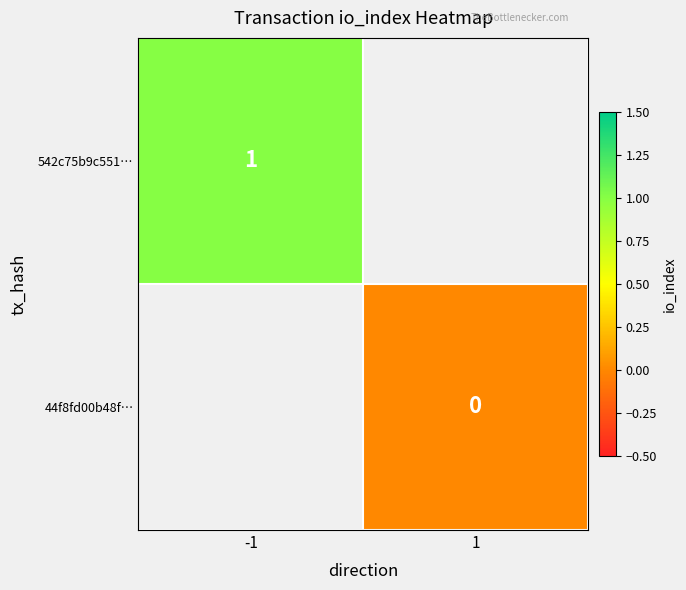

The 542c75b9c551… series shows 0 at -1. True or false?

False